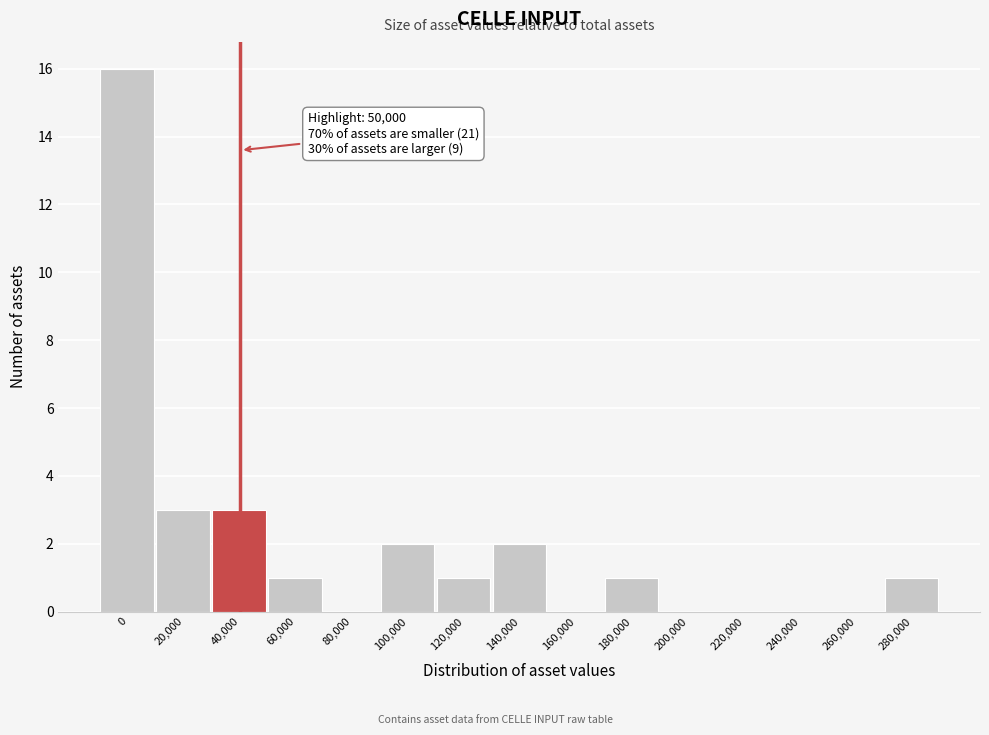

Reading left to right, list all the values displayed in this chart.

0=16	20,000=3	40,000=3	60,000=1	80,000=0	100,000=2	120,000=1	140,000=2	160,000=0	180,000=1	200,000=0	220,000=0	240,000=0	260,000=0	280,000=1